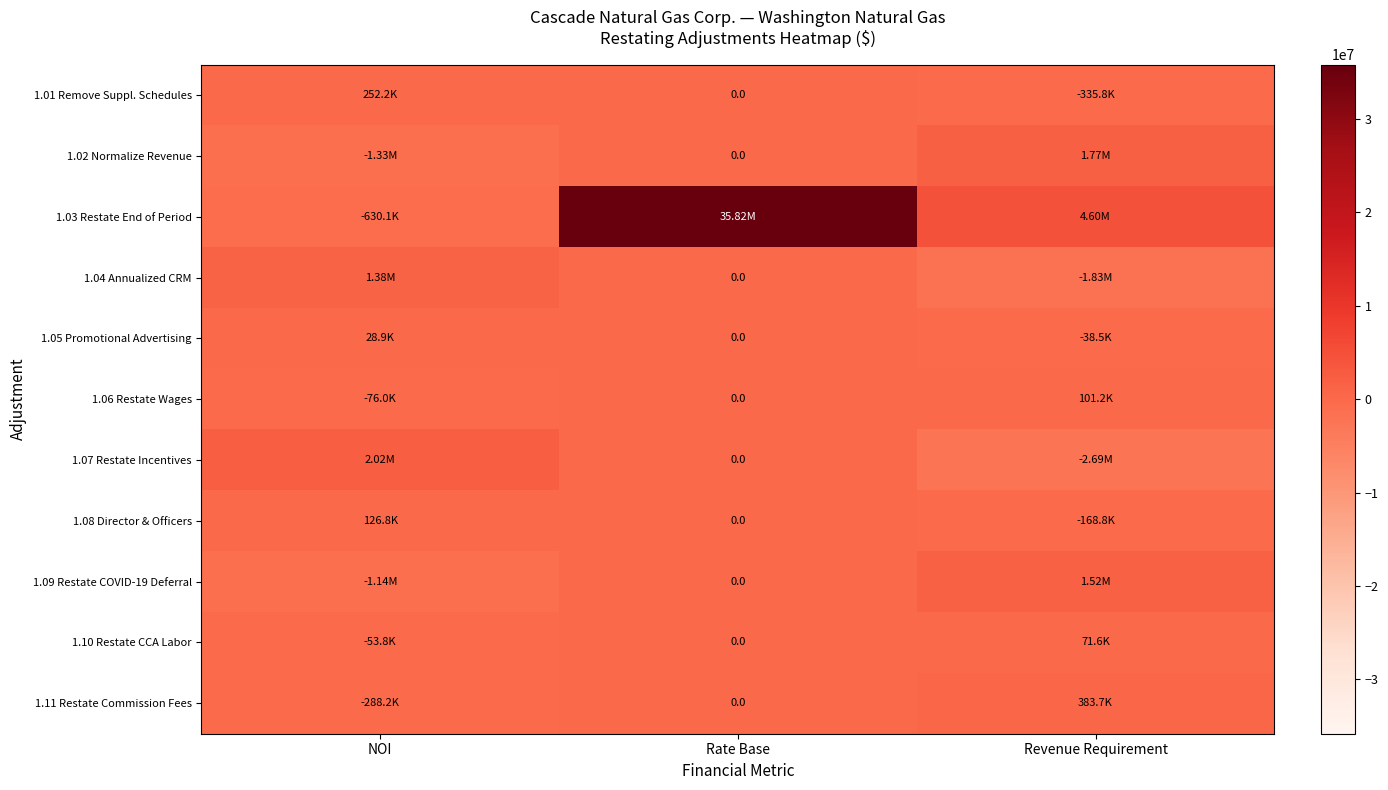

The 1.10 Restate CCA Labor series shows 71578.0 at Revenue Requirement. True or false?

True